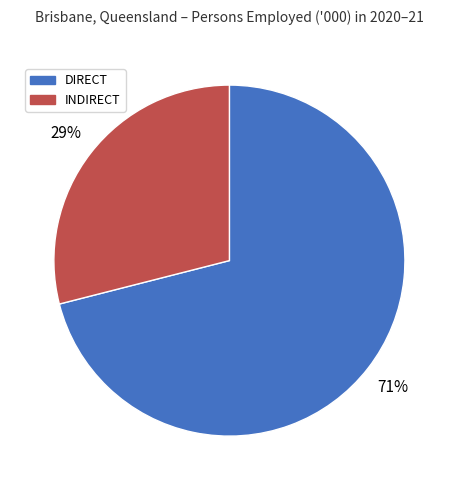

Rank the categories by value from lowest to highest.

INDIRECT, DIRECT